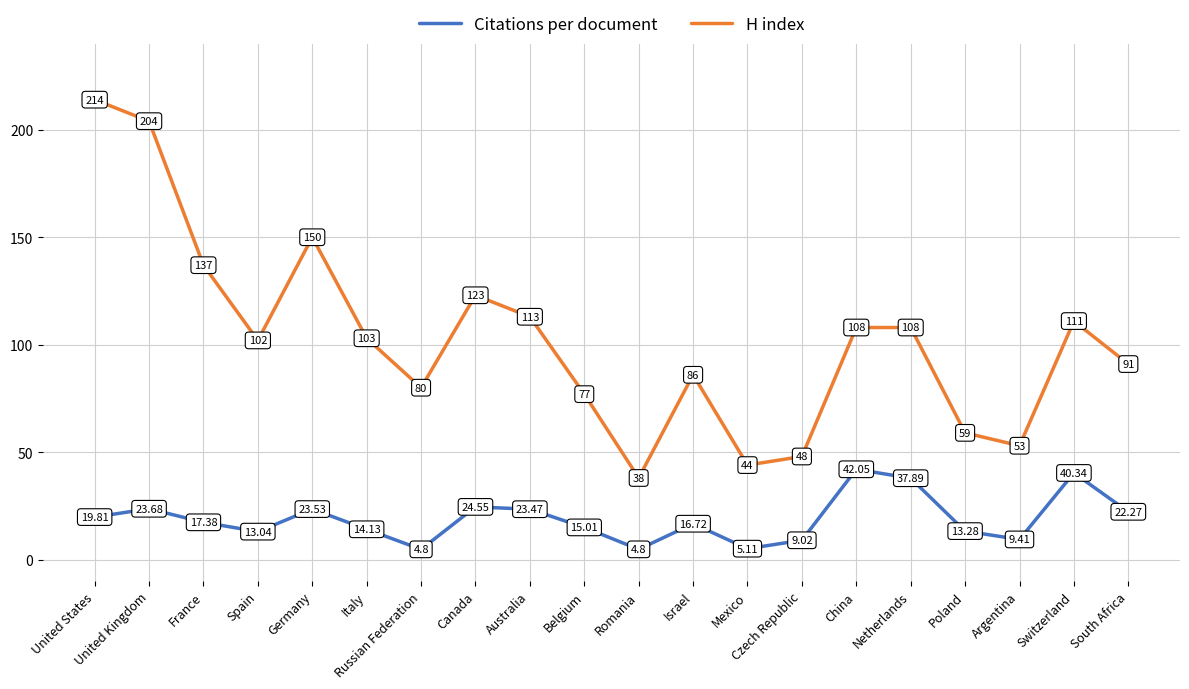

What is the lowest value of the Citations per document series?

4.8